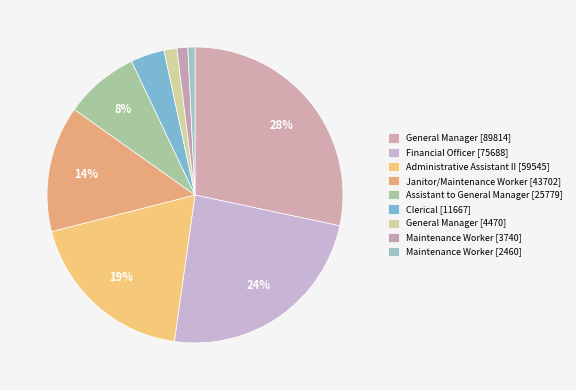

To the nearest percent, what is the difference between the largest and smallest slice percentages?

28%